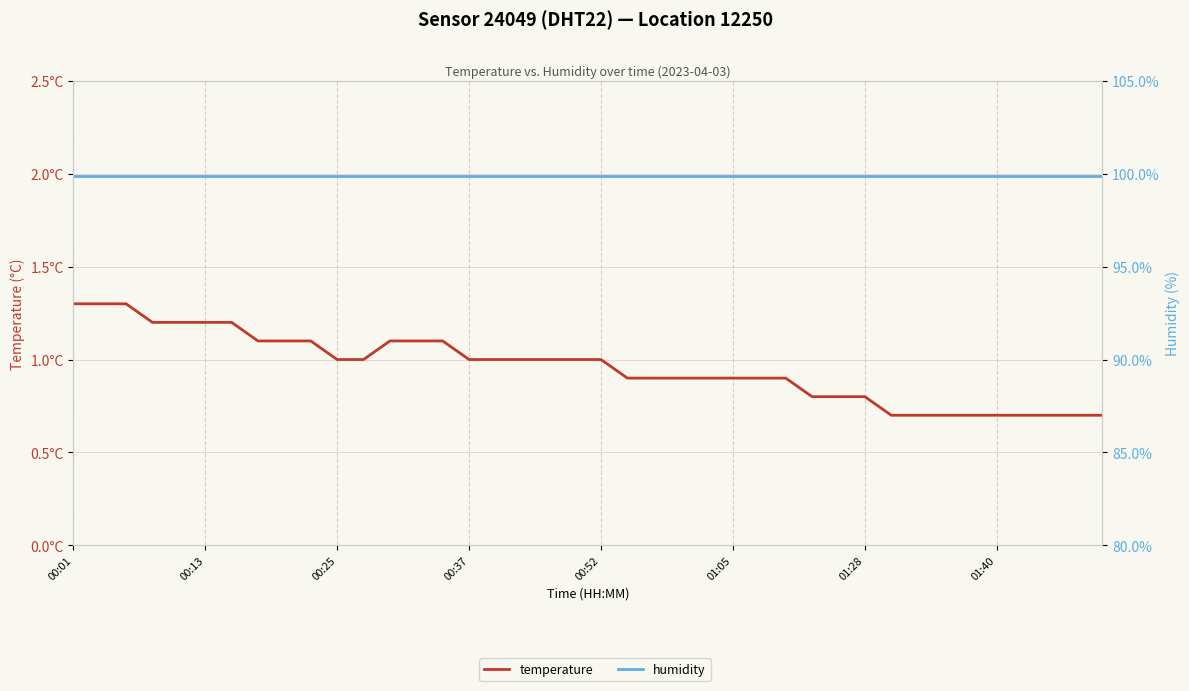

Which category has the highest value in the temperature series?

00:01